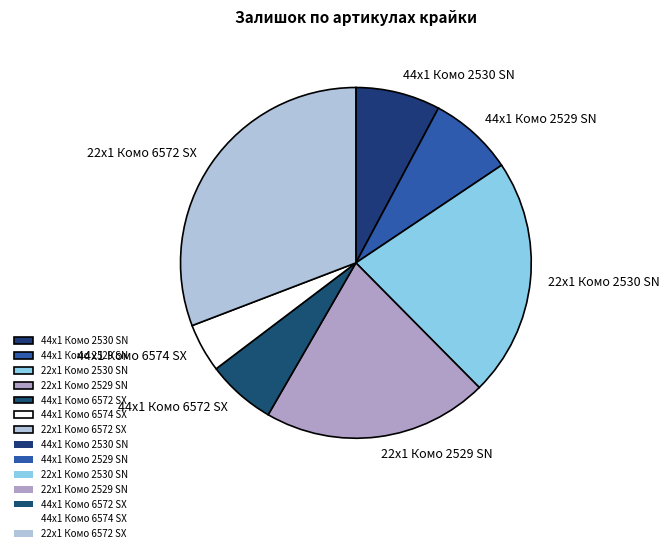

Do 44x1 Комо 2529 SN and 22x1 Комо 6572 SX together represent more than half of the pie?

No